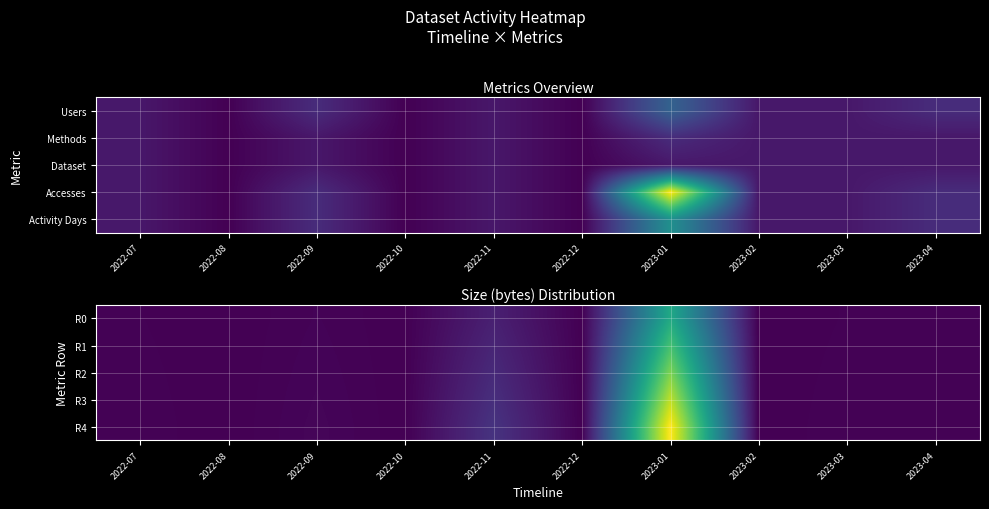

What is the approximate value of R2 at 2023-03?

10029560.0